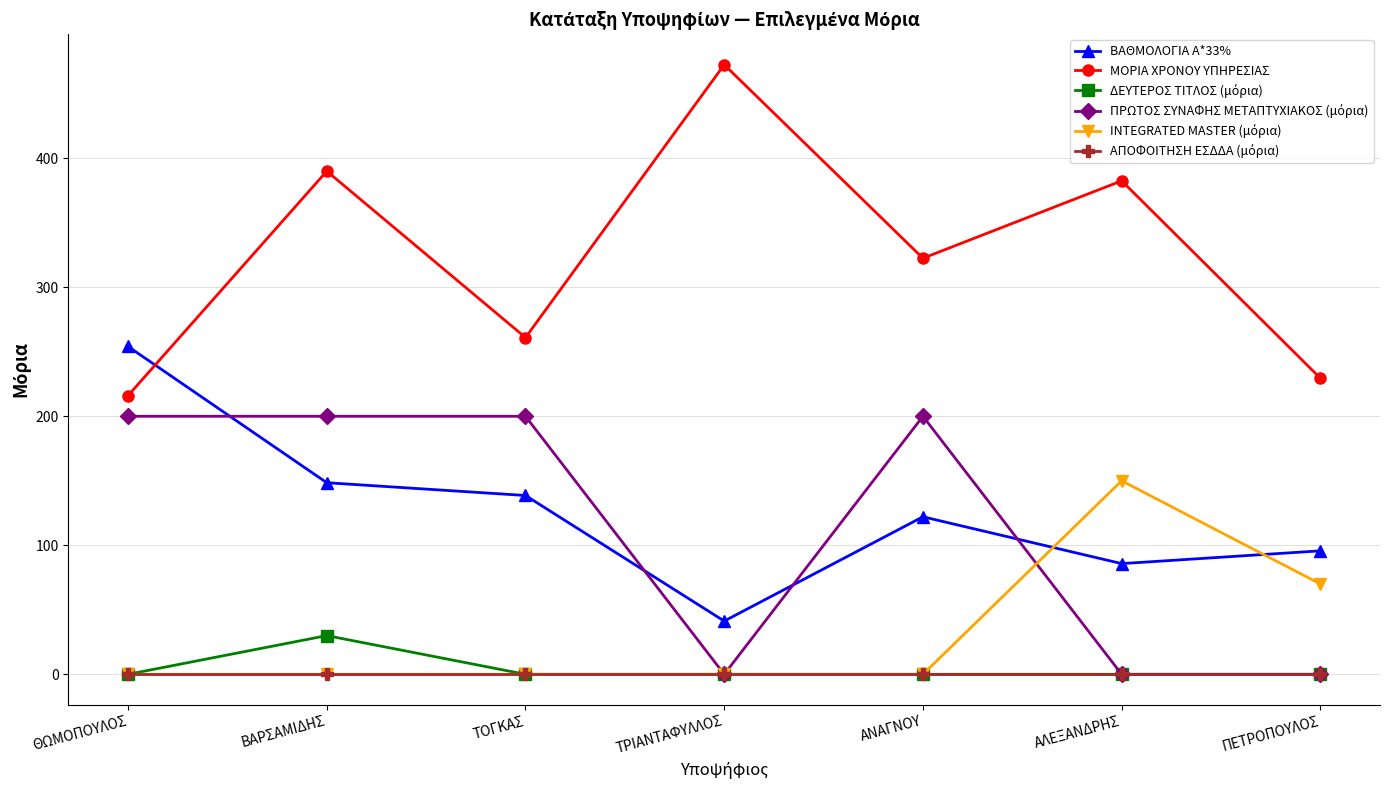

Which series has the largest range (max minus min)?

ΜΟΡΙΑ ΧΡΟΝΟΥ ΥΠΗΡΕΣΙΑΣ